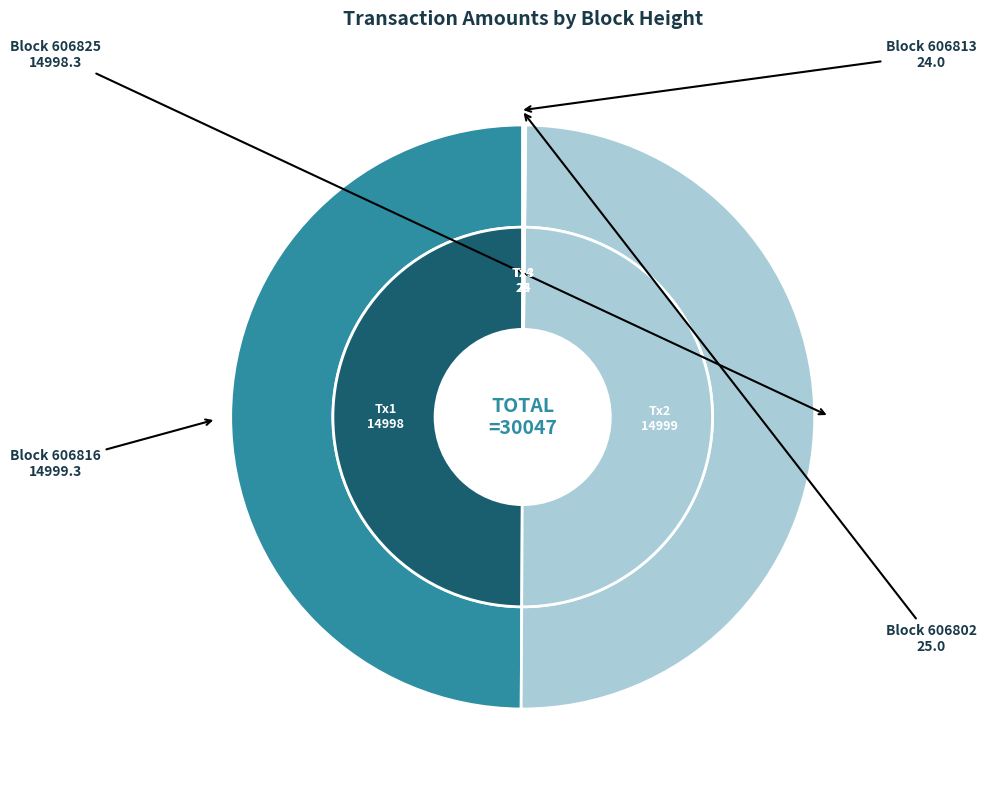

Which category has the smallest portion of the pie?

606813